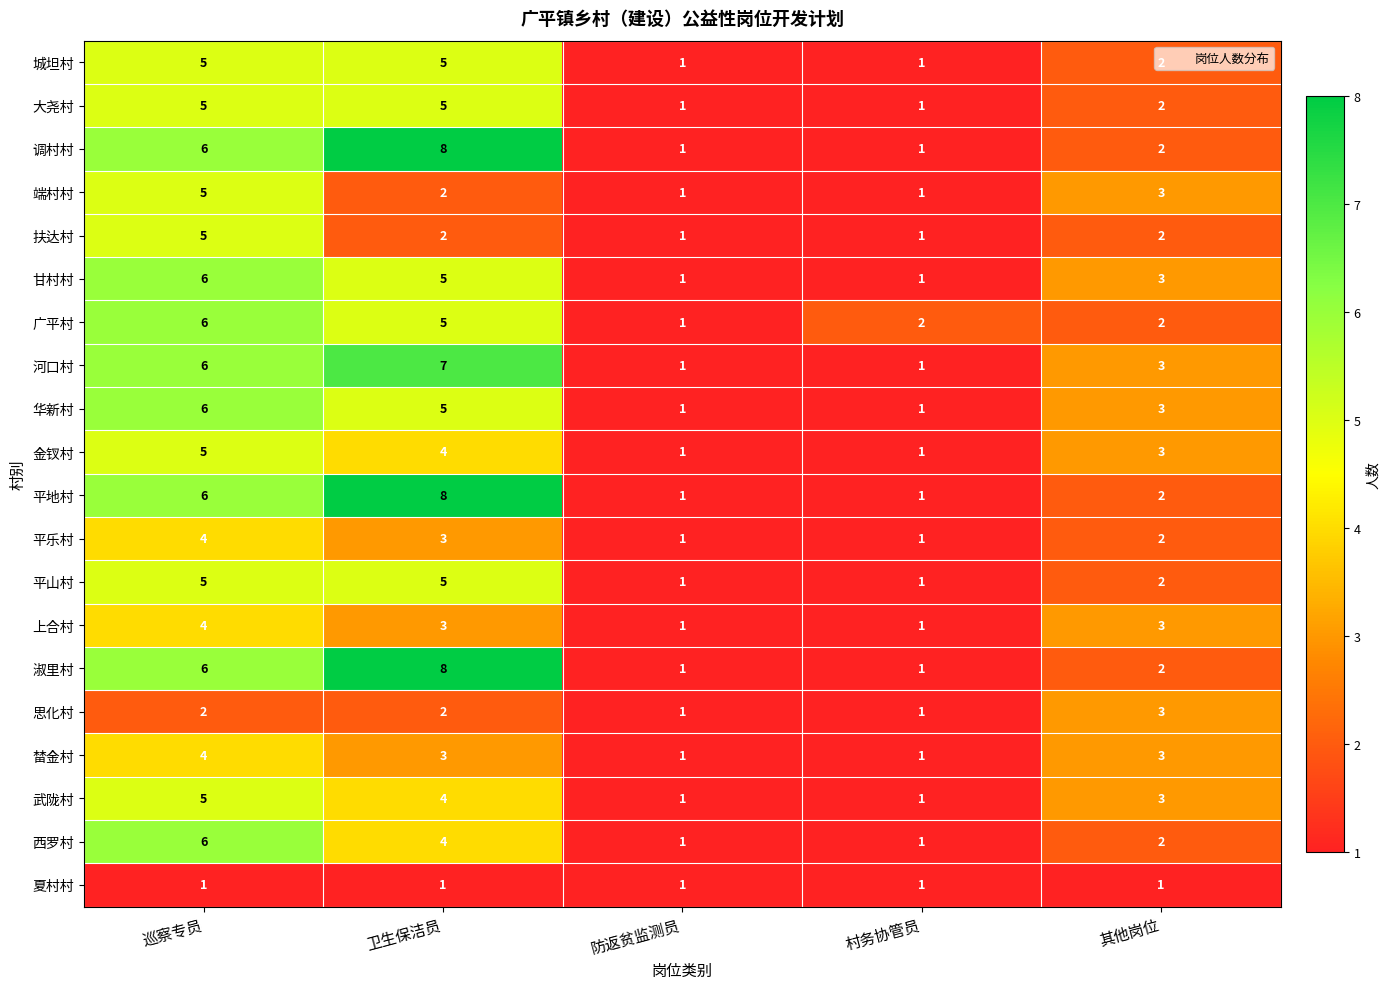

Which category has the highest value in the 华新村 series?

巡察专员